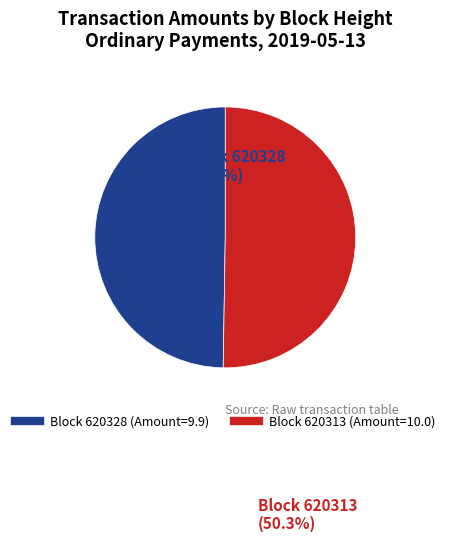

Does any single category account for the majority?

Yes